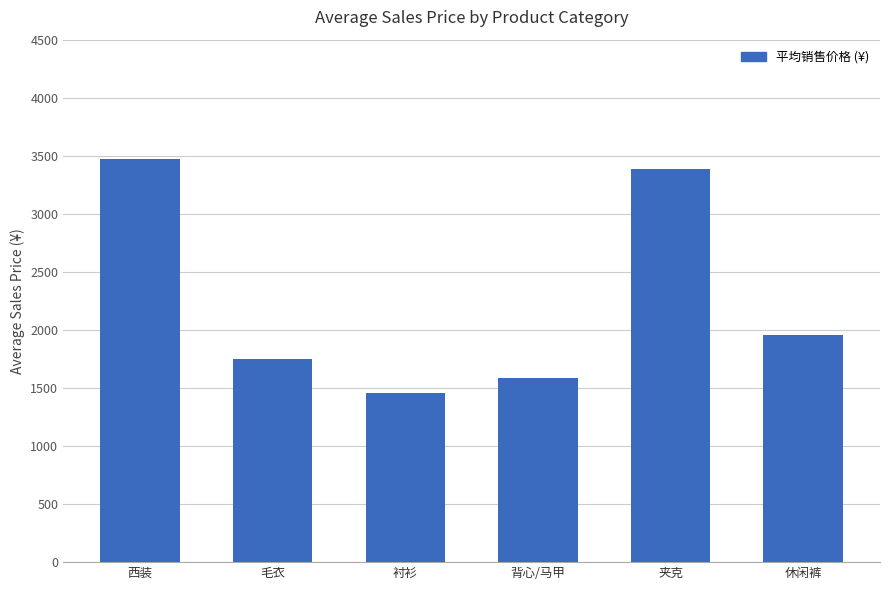

What is the label of the 2nd bar from the left?

毛衣